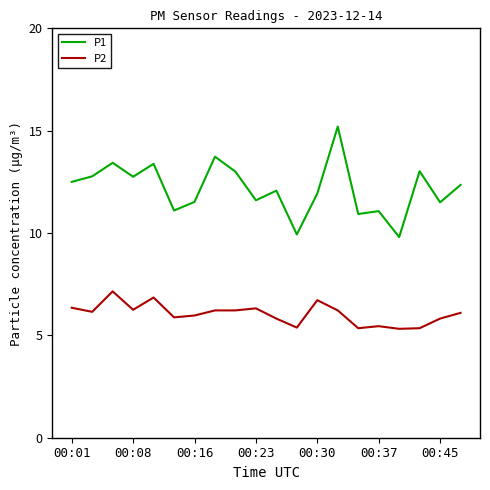

List the series in order of their overall mean, highest first.

P1, P2